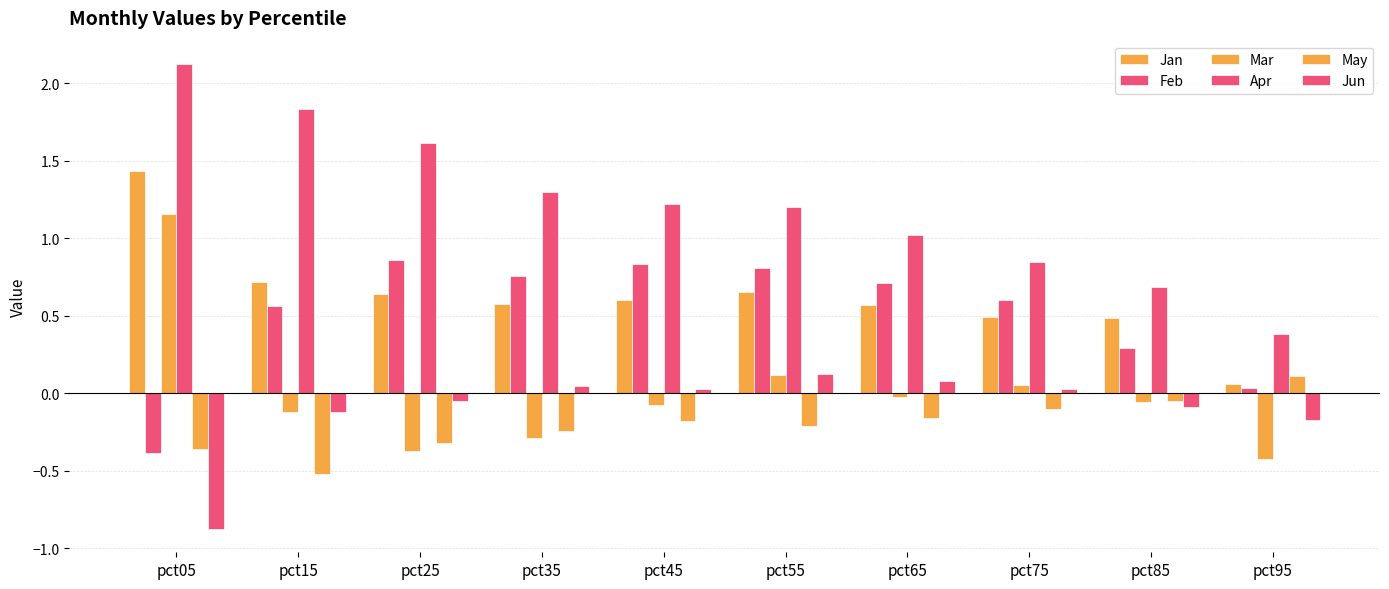

Is the value of Apr at pct05 greater than the value of Jan at pct95?

Yes